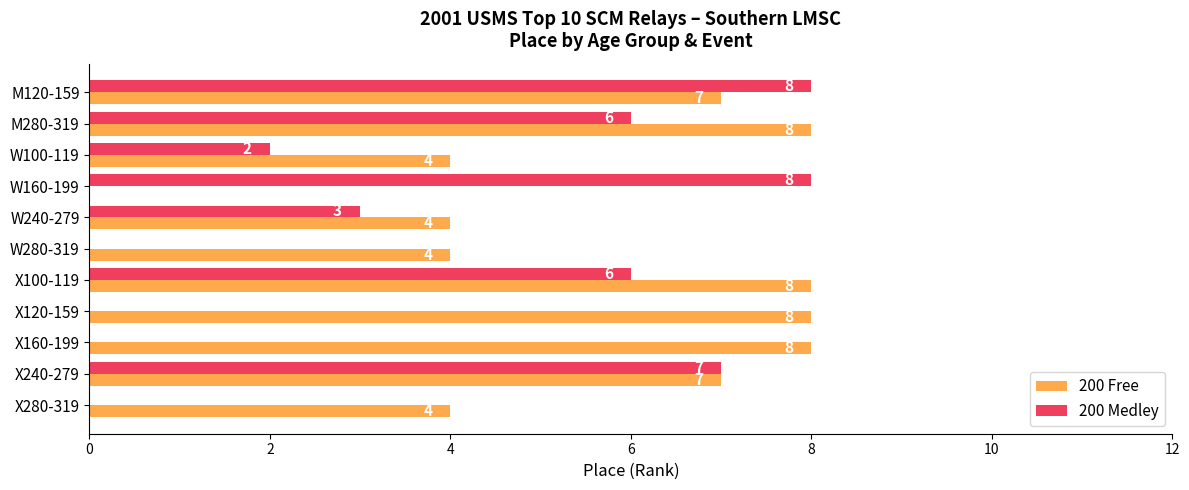

Which series changed the most between M280-319 and X280-319?

200 Medley